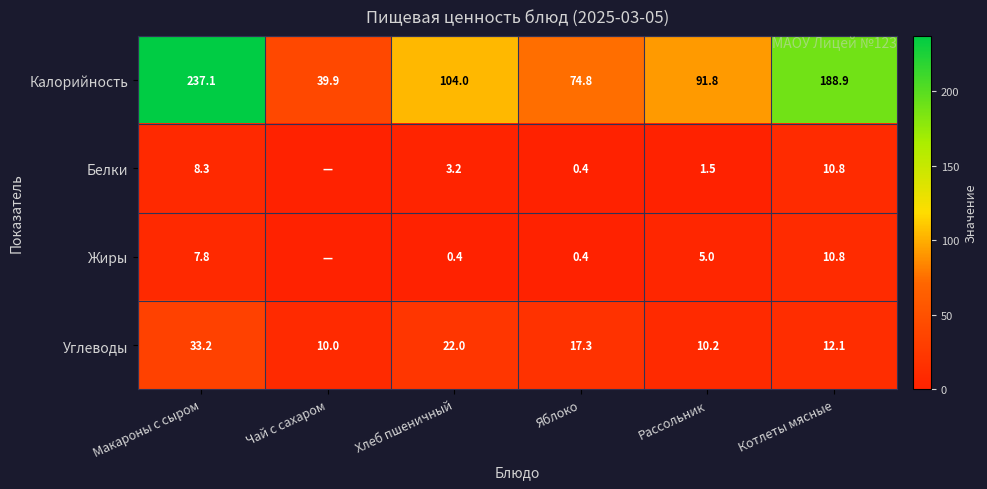

What is the difference between the highest and lowest values at Рассольник?

90.3